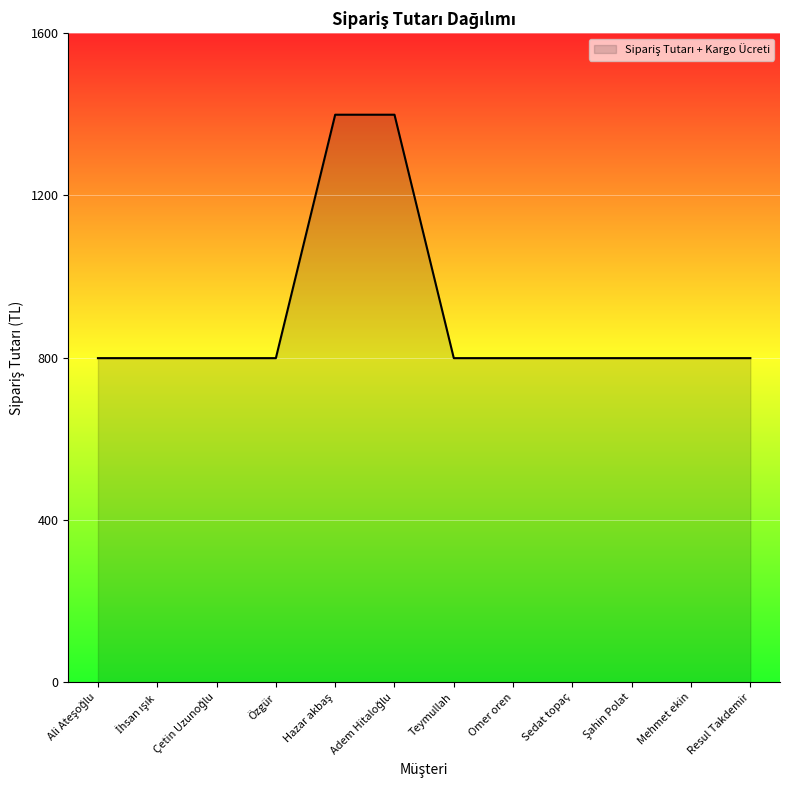

What is the sum of all values?

10788